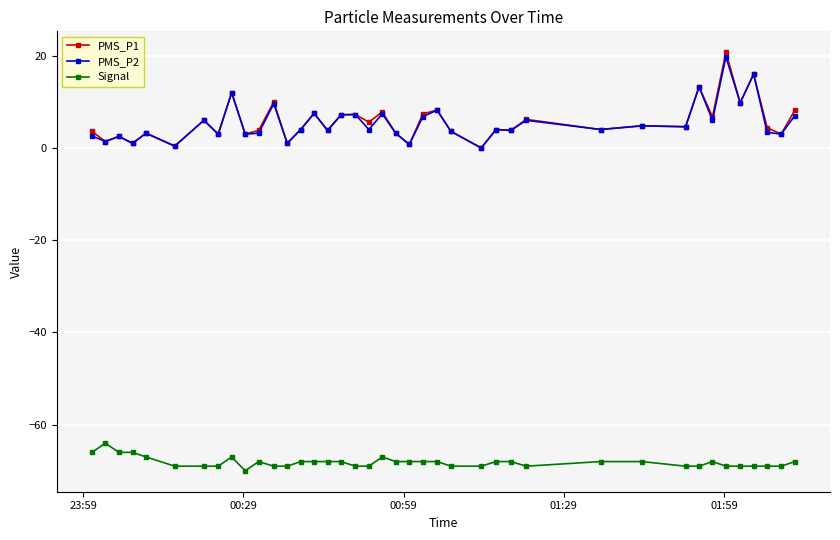

True or false: Signal and PMS_P2 intersect in this chart.

False